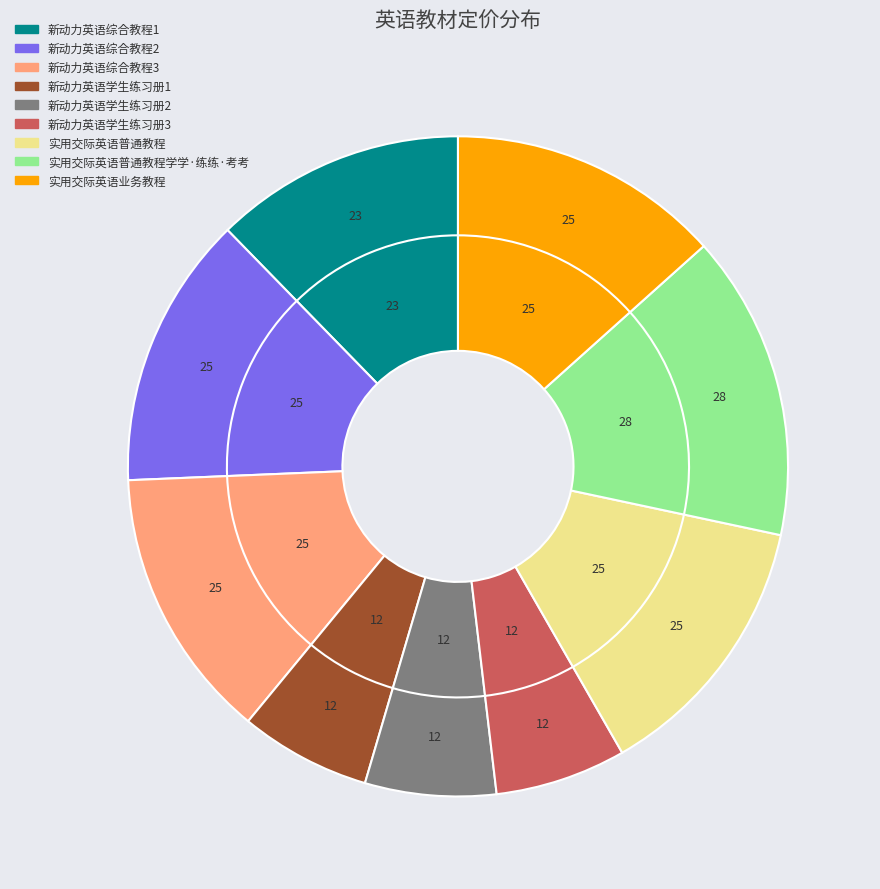

How much of the chart is everything except 新动力英语学生练习册3?

93.6%